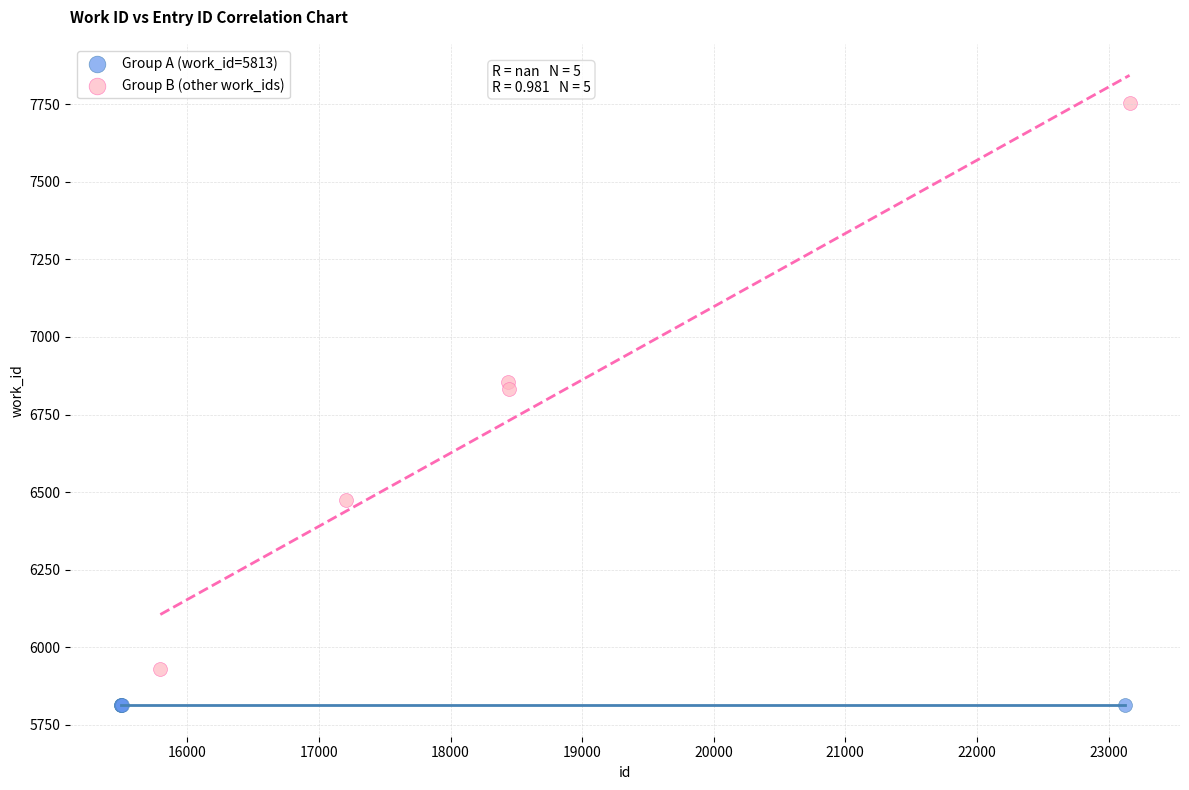

Which series contains the lowest Y value?

Group A (work_id=5813)